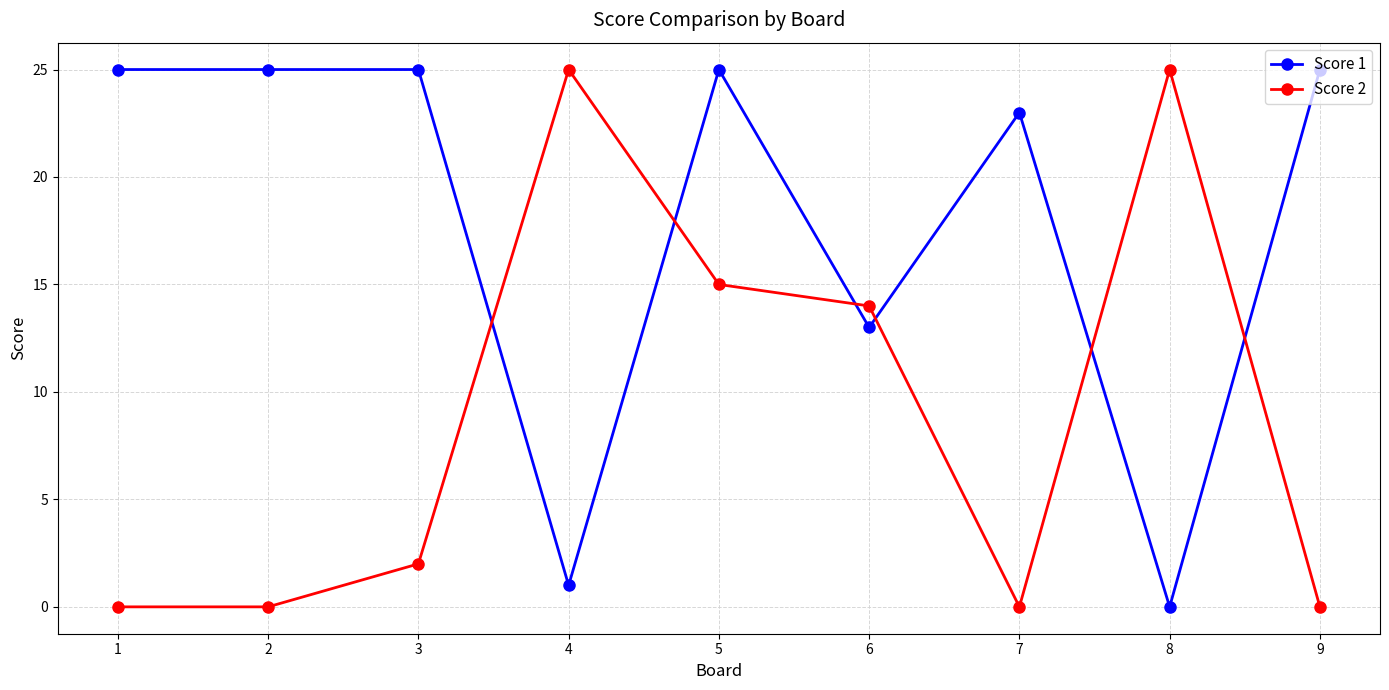

What is the average value of the Score 2 series?

9